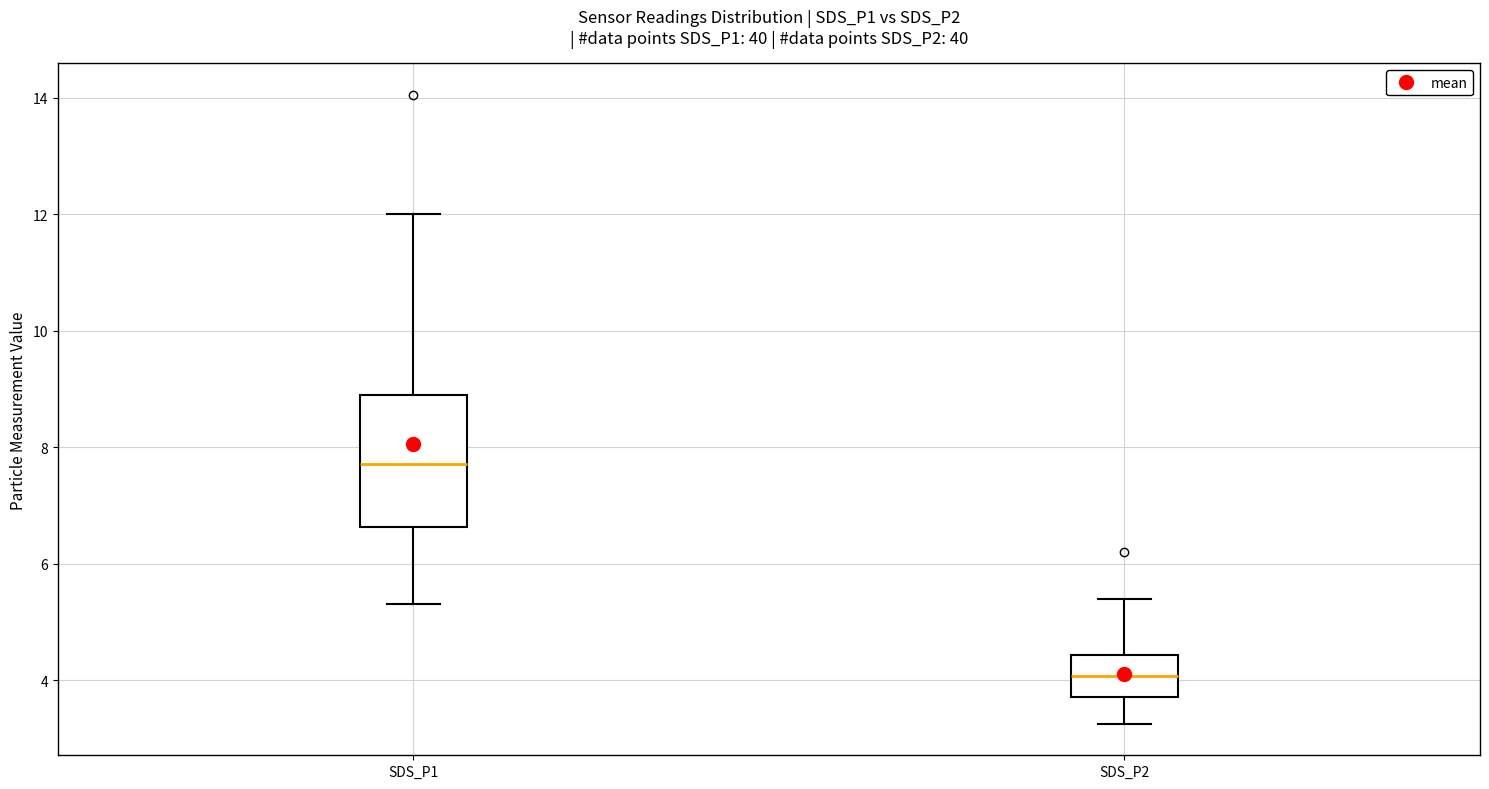

Where does the median line of the box for SDS_P1 sit on the y-axis? The values are not printed on the chart, so give them approximately, as read against the axis.

7.8